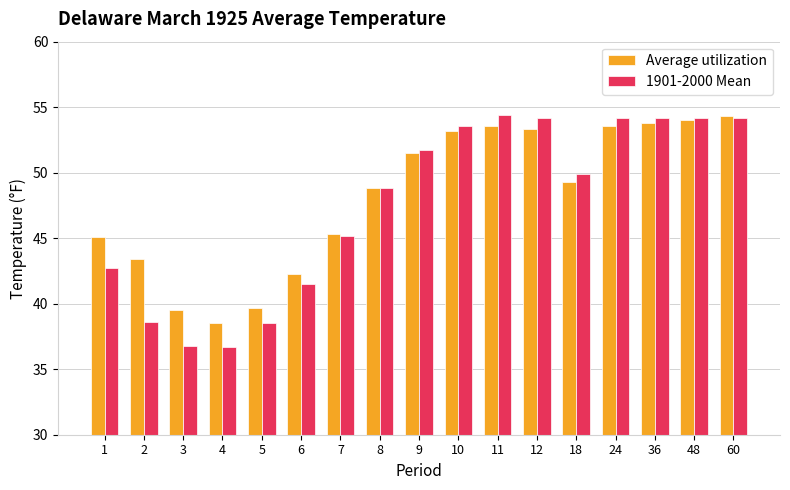

What is the difference between the highest and lowest values at 18?

0.6